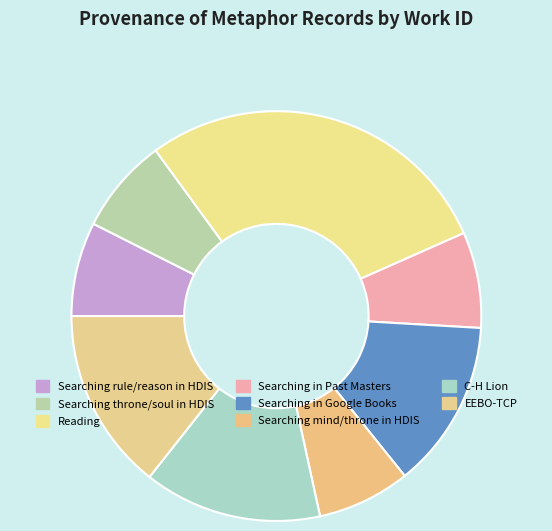

How many segments does this pie chart have?

8